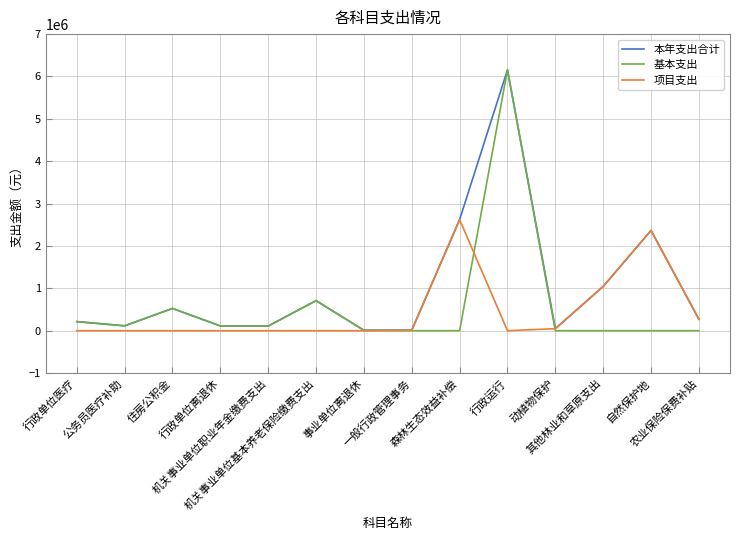

What is the average value of the 基本支出 series?

568071.5